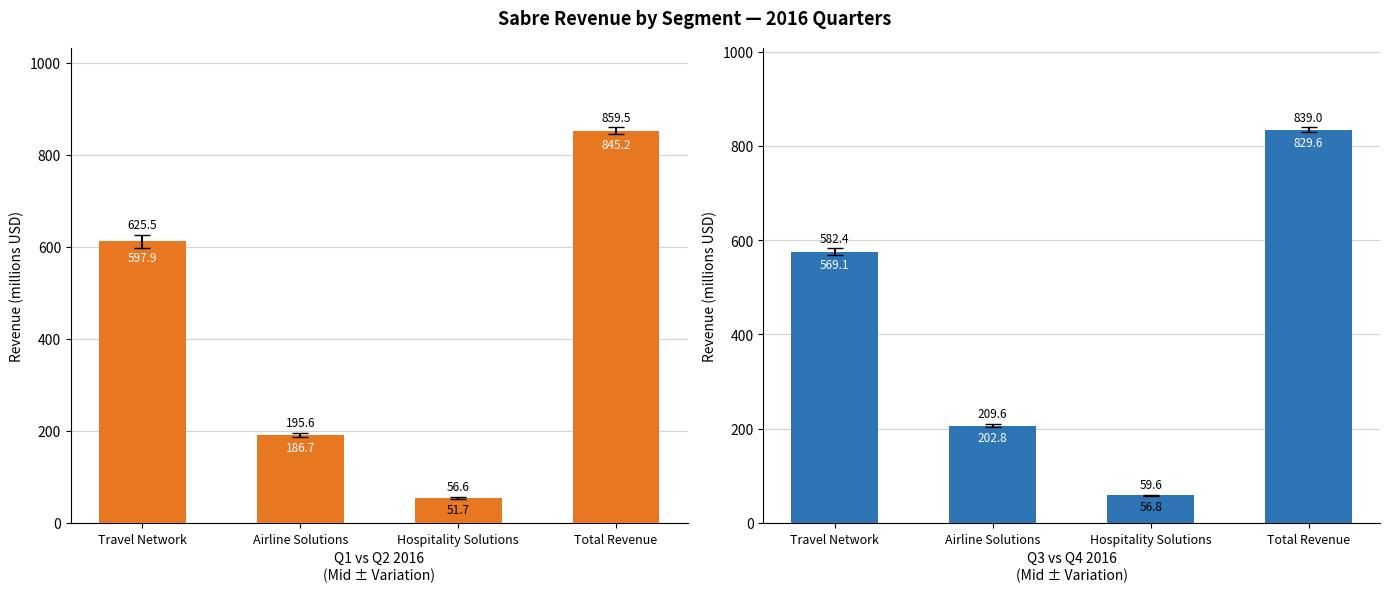

How many bars are there in total?

8